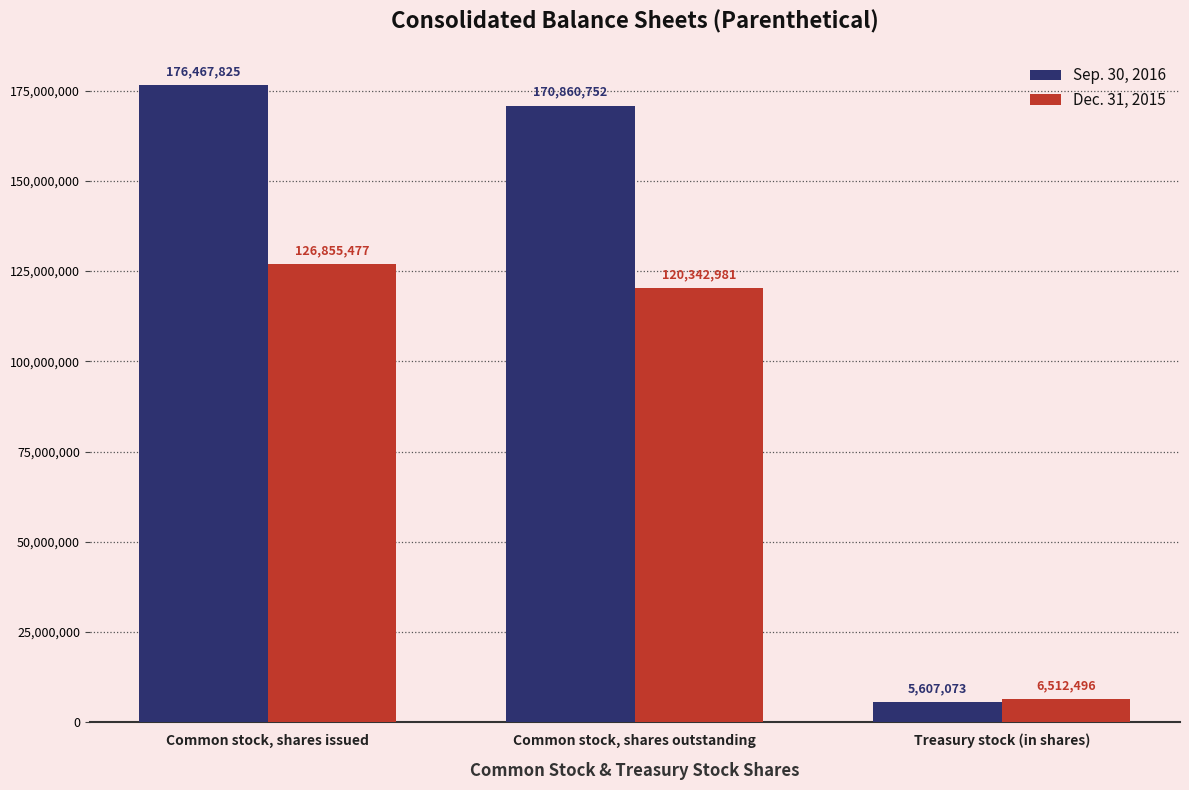

What is the average value of the Sep. 30, 2016 series?

117645217